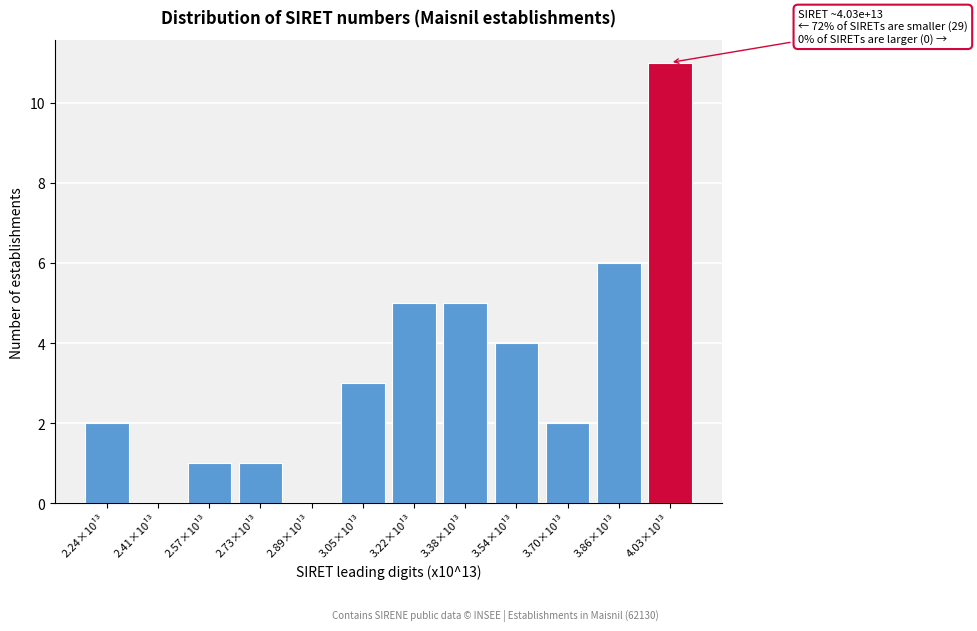

Reading left to right, extract all data points from this chart.

2.24×10¹³=2	2.41×10¹³=0	2.57×10¹³=1	2.73×10¹³=1	2.89×10¹³=0	3.05×10¹³=3	3.22×10¹³=5	3.38×10¹³=5	3.54×10¹³=4	3.70×10¹³=2	3.86×10¹³=6	4.03×10¹³=11